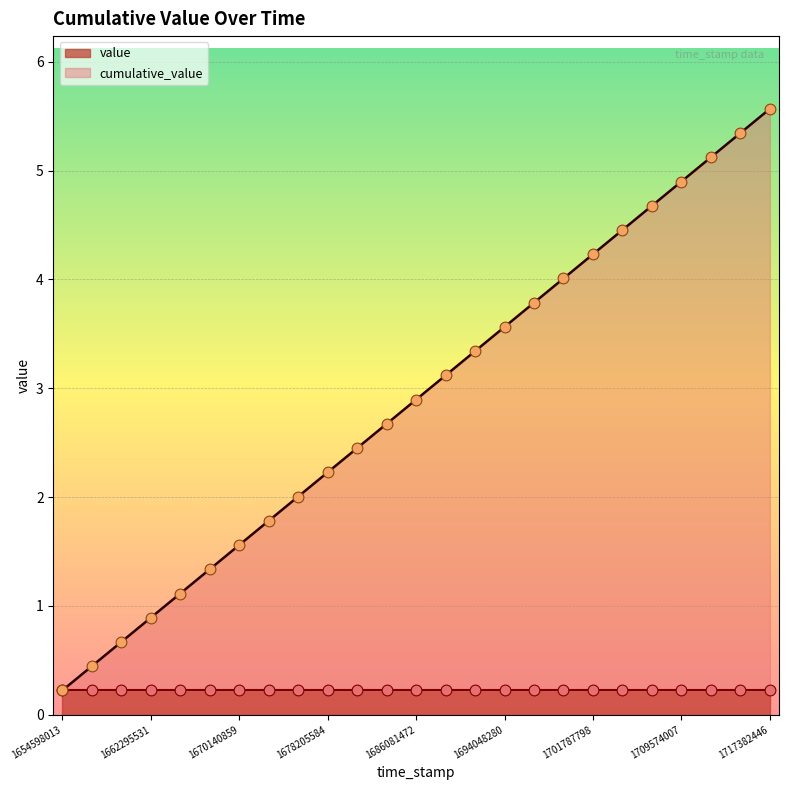

What is the ratio of the value at 1694048280 to the value at 1688742643?

1.1